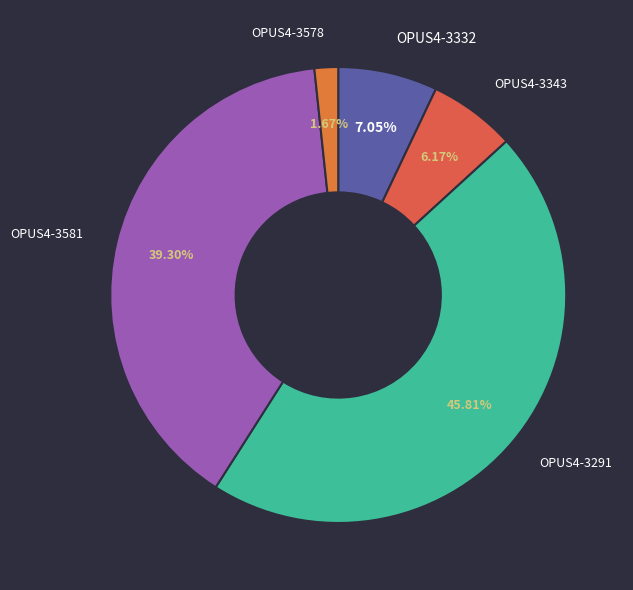

Which has a higher value, OPUS4-3291 or OPUS4-3581?

OPUS4-3291